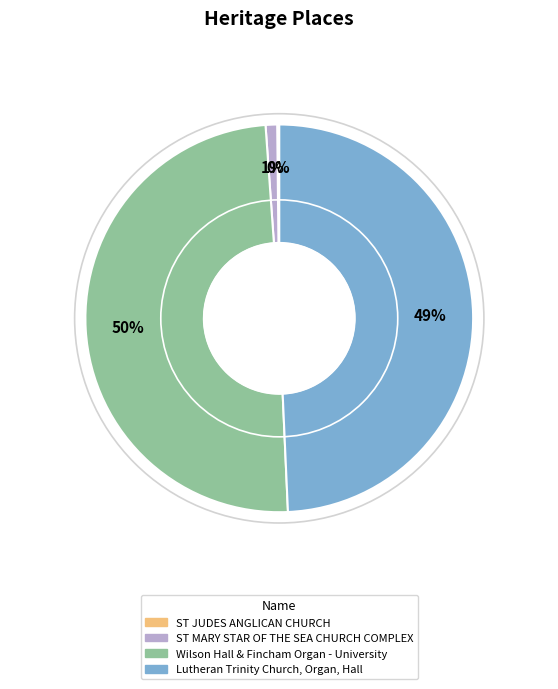

What percentage is the Lutheran Trinity Church, Organ, Hall slice, to the nearest percent?

49%